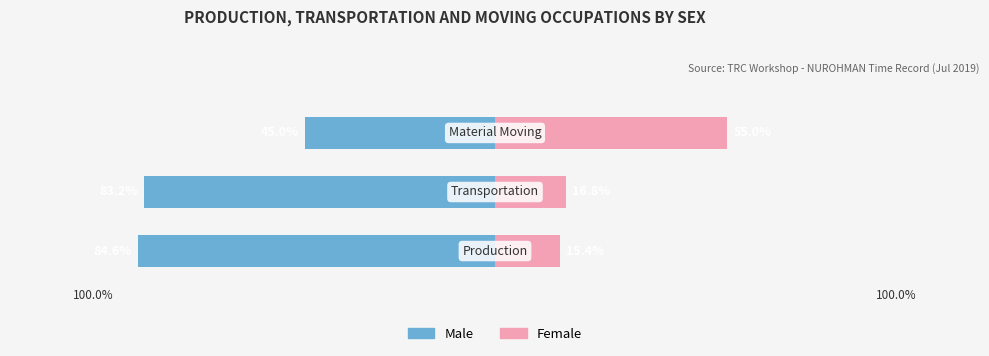

How many categories are shown in the chart?

3